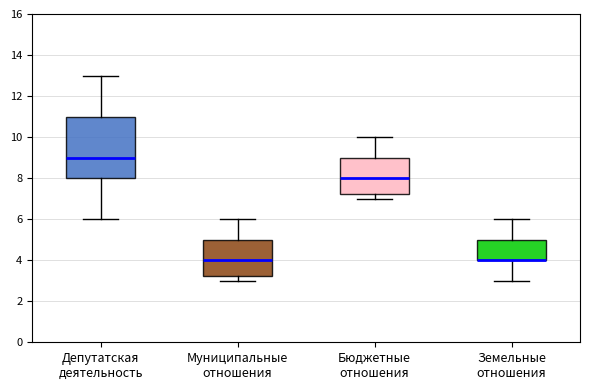

Reading left to right, transcribe this box plot: for each box, give where its median line is, the range the box spans, and where its two whiskers end, as read against the y-axis. The values are not printed on the chart, so give them approximately, as read against the axis.

Депутатская деятельность: median 9.0, box 8.0 to 11.0, whiskers 6.0 to 13.0
Муниципальные отношения: median 4.0, box 3.2 to 5.0, whiskers 3.0 to 6.0
Бюджетные отношения: median 8.0, box 7.2 to 9.0, whiskers 7.0 to 10.0
Земельные отношения: median 4.0 (drawn on the box's lower edge), box 4.0 to 5.0, whiskers 3.0 to 6.0